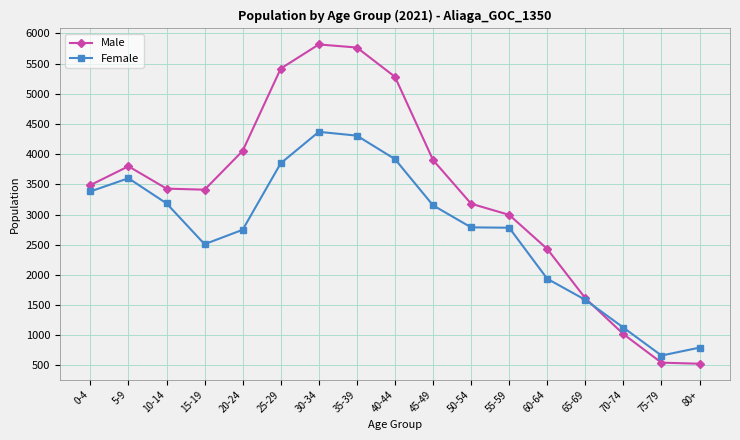

The value of Female at 60-64 is 1276. True or false?

False